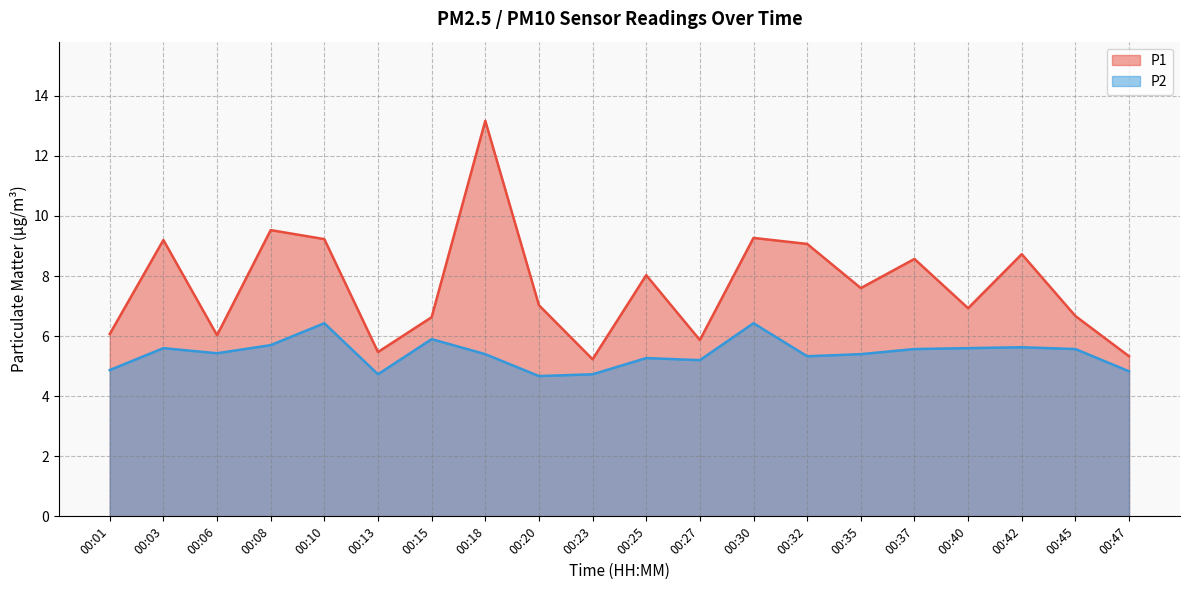

Read the P2 value at 00:03.

5.6